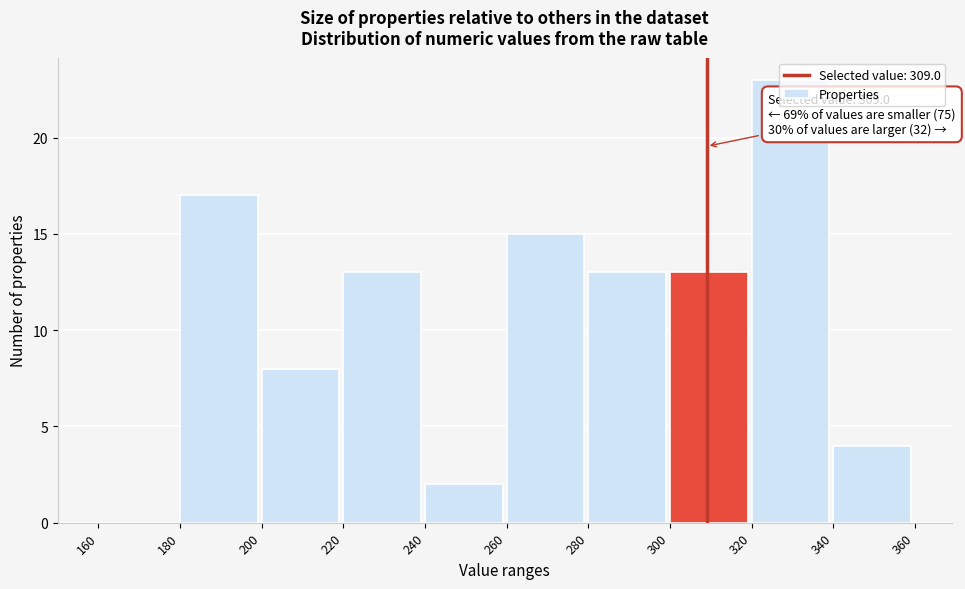

Which range on the x-axis has the tallest bar?

320 to 340